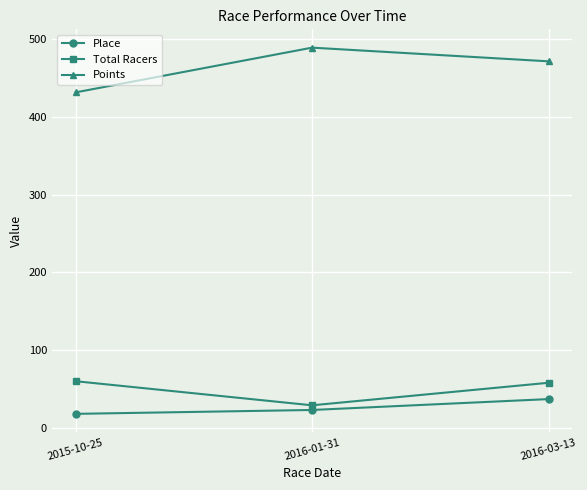

Is the value of Points at 2016-01-31 greater than the value of Place at 2016-01-31?

Yes